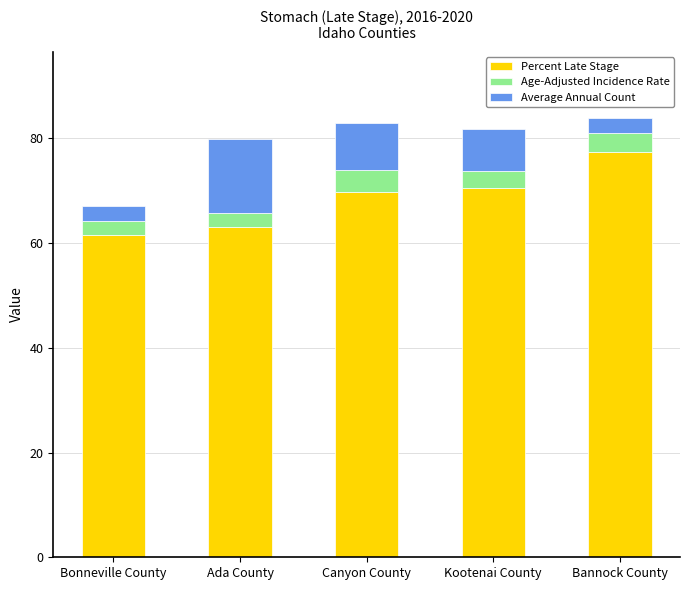

Are the bars grouped side by side (vs. stacked)?

No